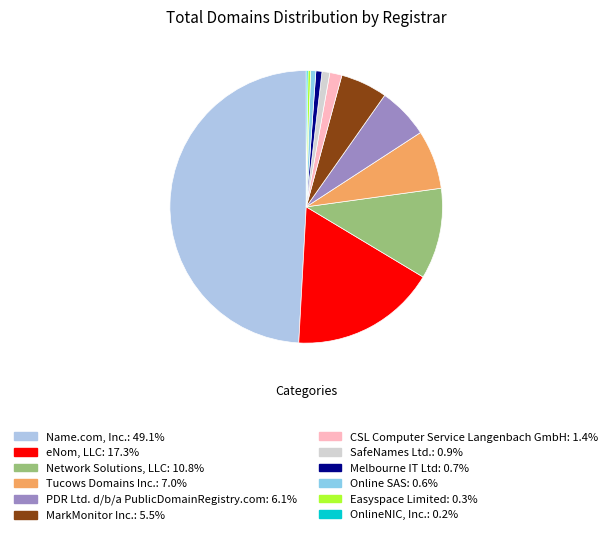

To the nearest percent, what is the average slice percentage?

8%